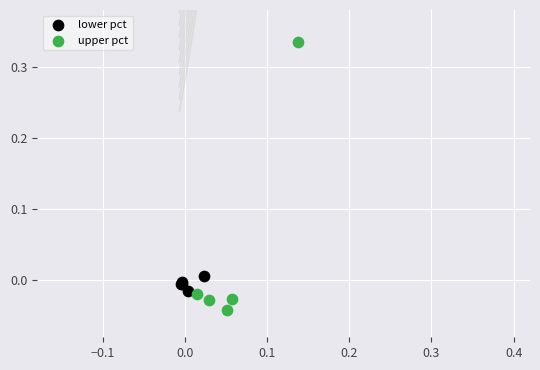

Which series has the largest Y range (max minus min)?

upper pct